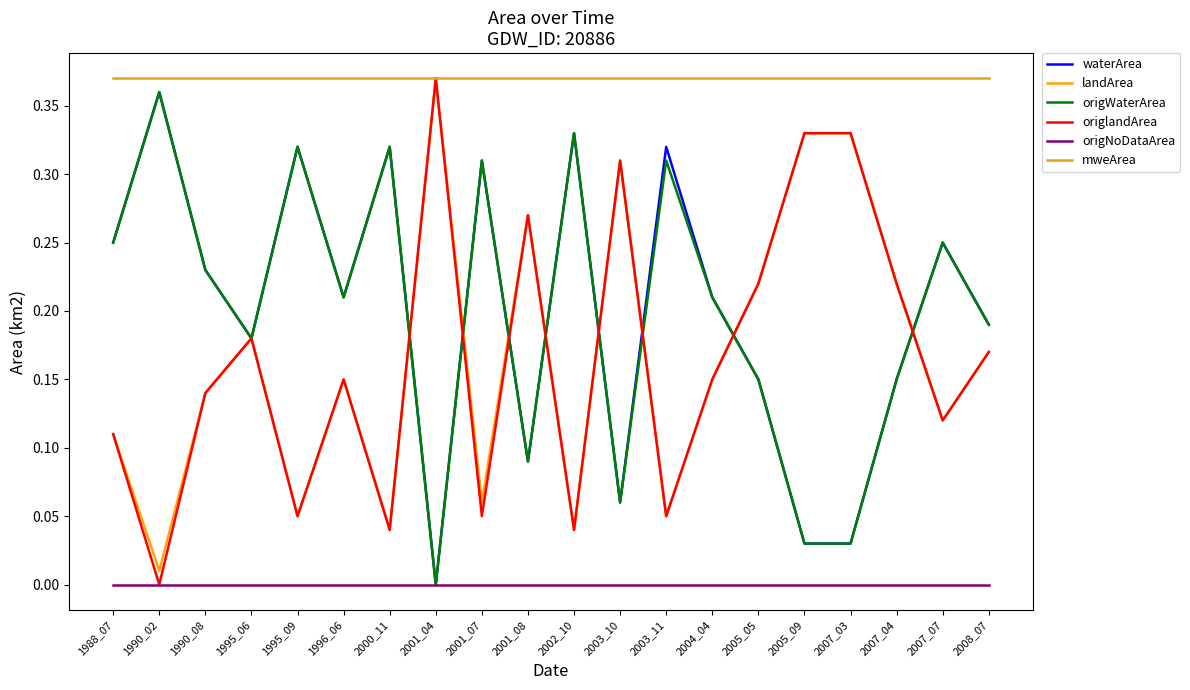

What is the total value across all series at 1990_02?

1.1